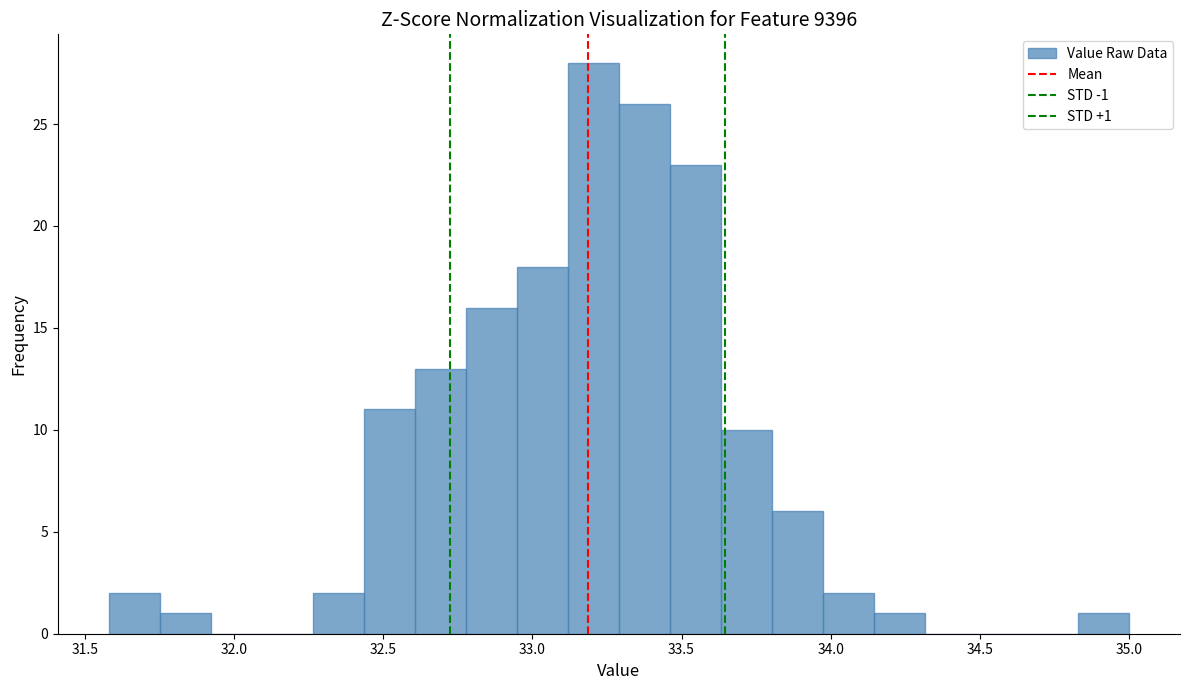

Around what value on the x-axis is the tallest bar? Give the approximate position of its centre, as read against the axis.

33.20